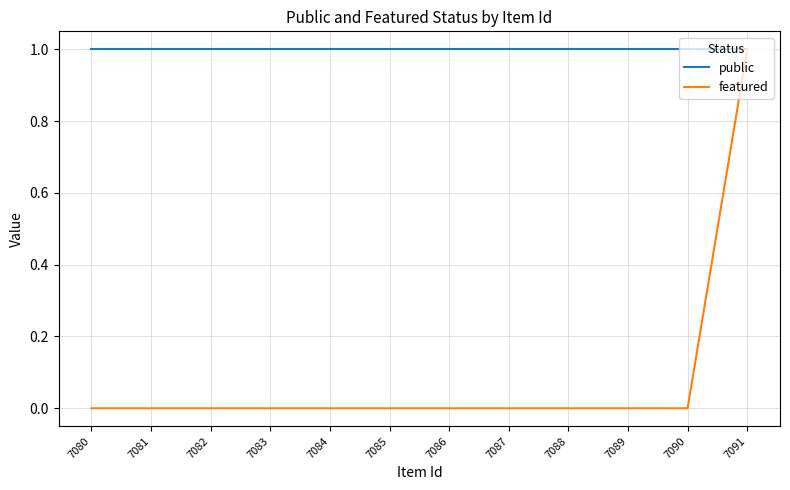

True or false: public and featured intersect in this chart.

False